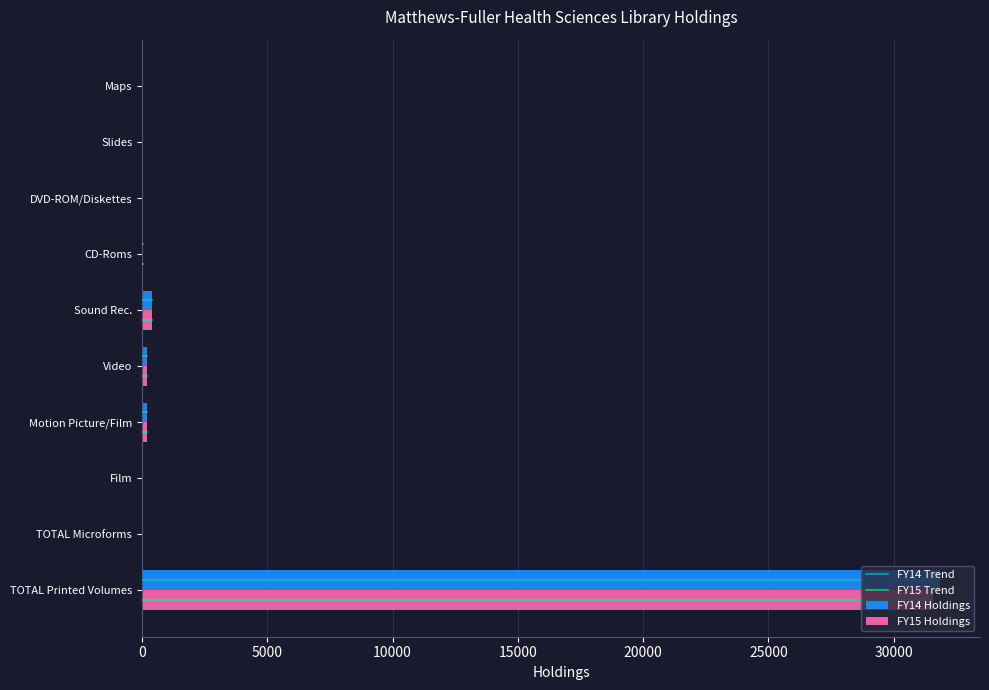

How many distinct data groups are displayed?

2